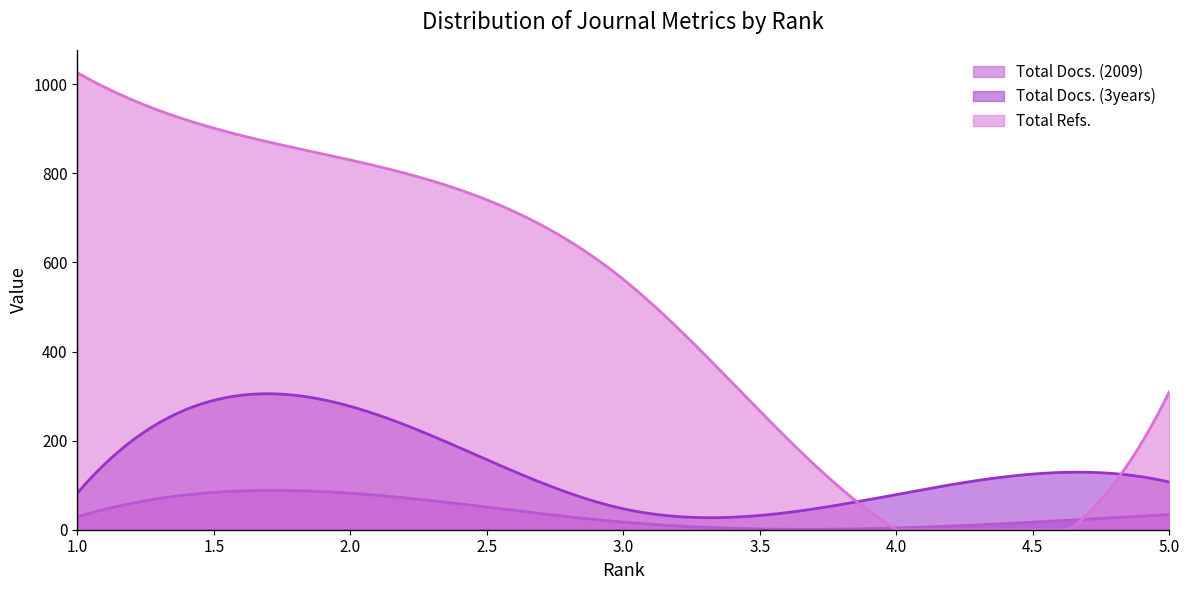

How many intersections are there between Total Refs. and Total Docs. (2009)?

2